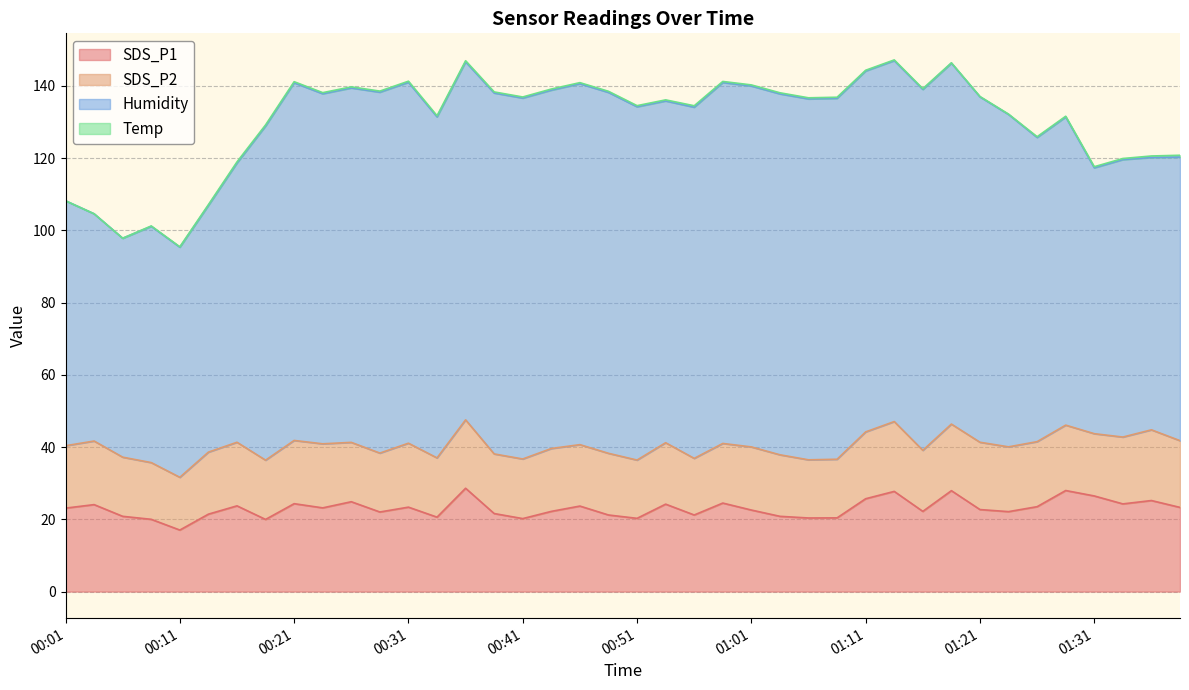

List the series in order of their peak value, lowest first.

Temp, SDS_P2, SDS_P1, Humidity